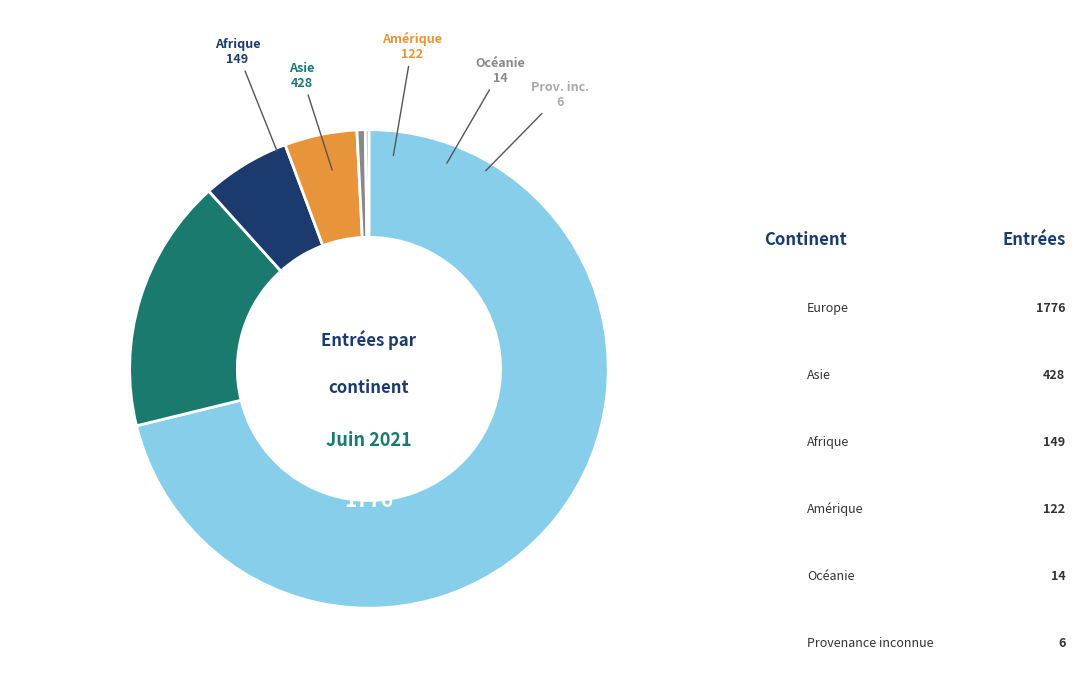

Does any single category account for the majority?

Yes